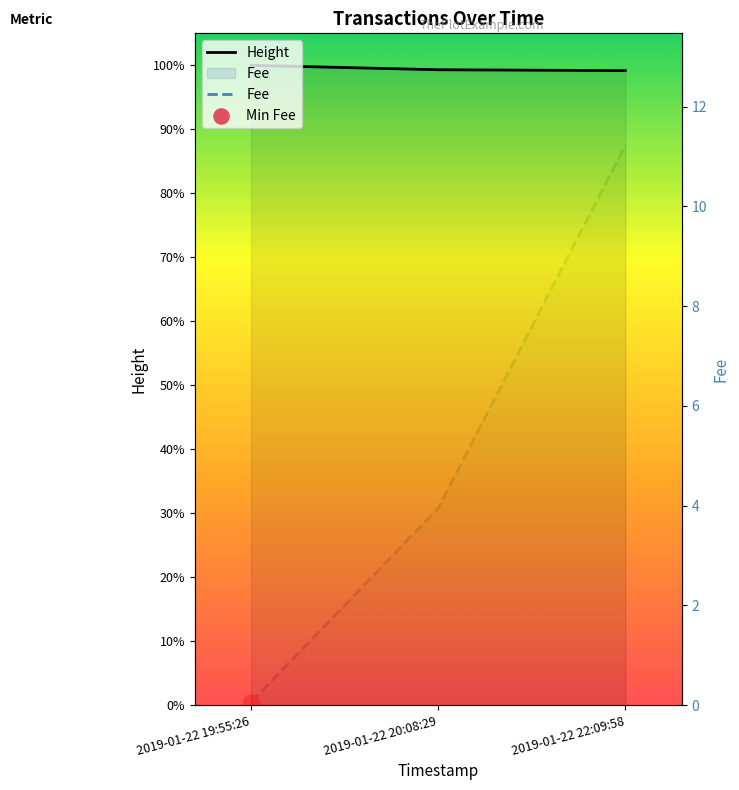

Which series reaches the minimum Y coordinate?

Fee